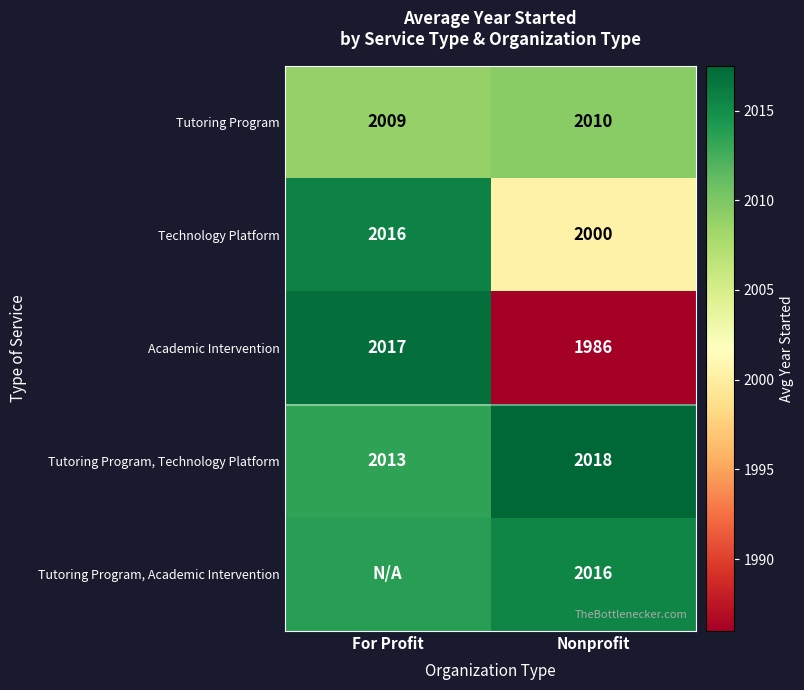

At which category is the sum across all series the highest?

For Profit